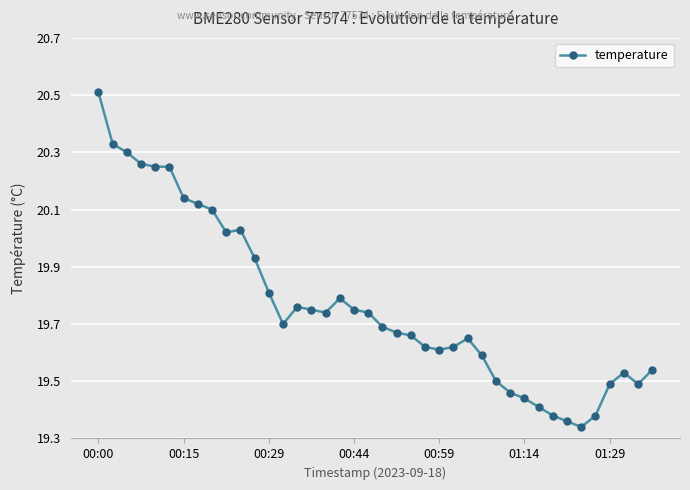

True or false: there are more than 0 points higher than both neighbors.

True